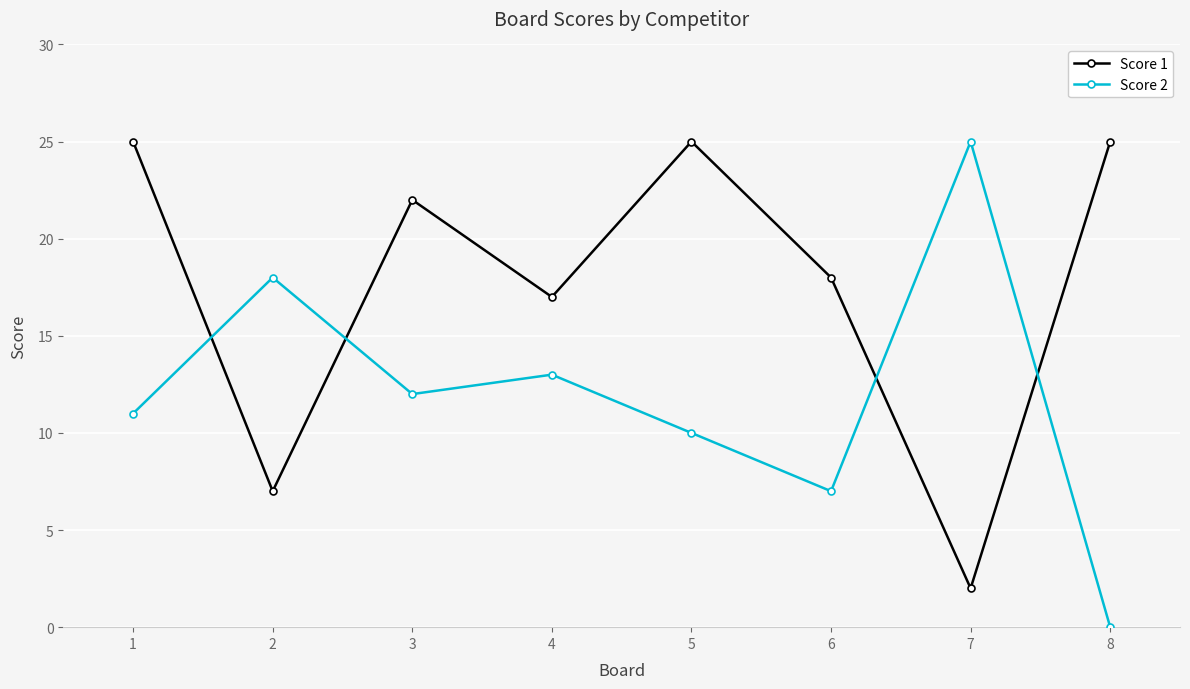

True or false: Score 1 and Score 2 cross at least once.

True